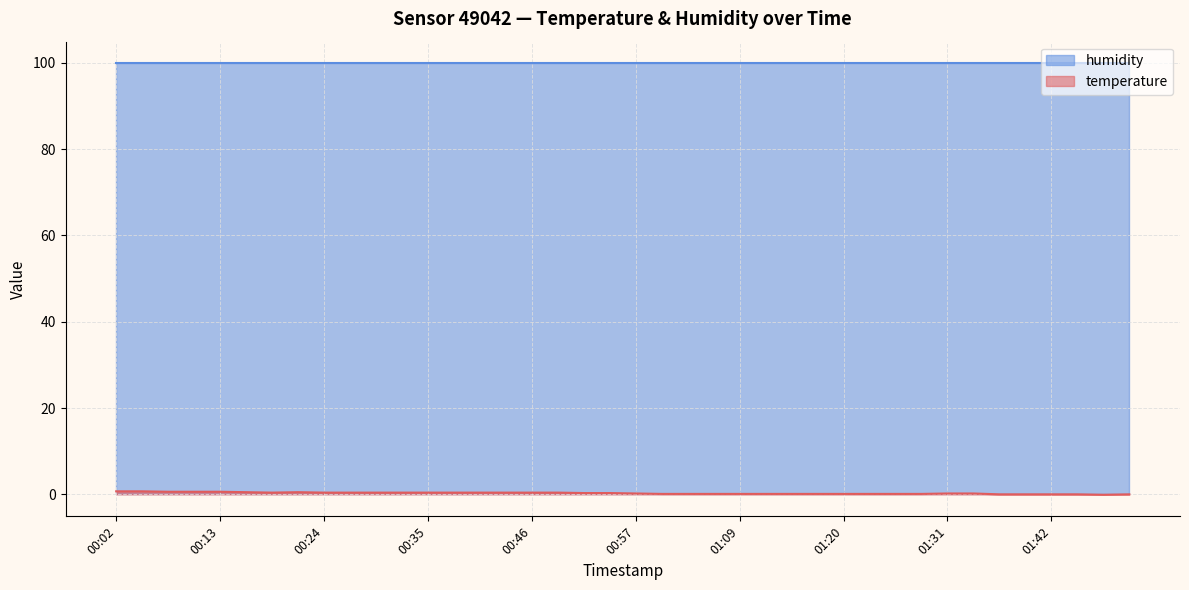

Rank the categories by value from lowest to highest.

01:47, 01:36, 01:39, 01:42, 01:44, 01:50, 01:00, 01:03, 01:06, 01:09, 01:11, 01:14, 01:17, 01:20, 01:22, 01:25, 01:28, 00:57, 01:31, 01:33, 00:52, 00:55, 00:19, 00:24, 00:27, 00:30, 00:33, 00:35, 00:38, 00:41, 00:44, 00:46, 00:49, 00:16, 00:22, 00:08, 00:11, 00:13, 00:02, 00:05